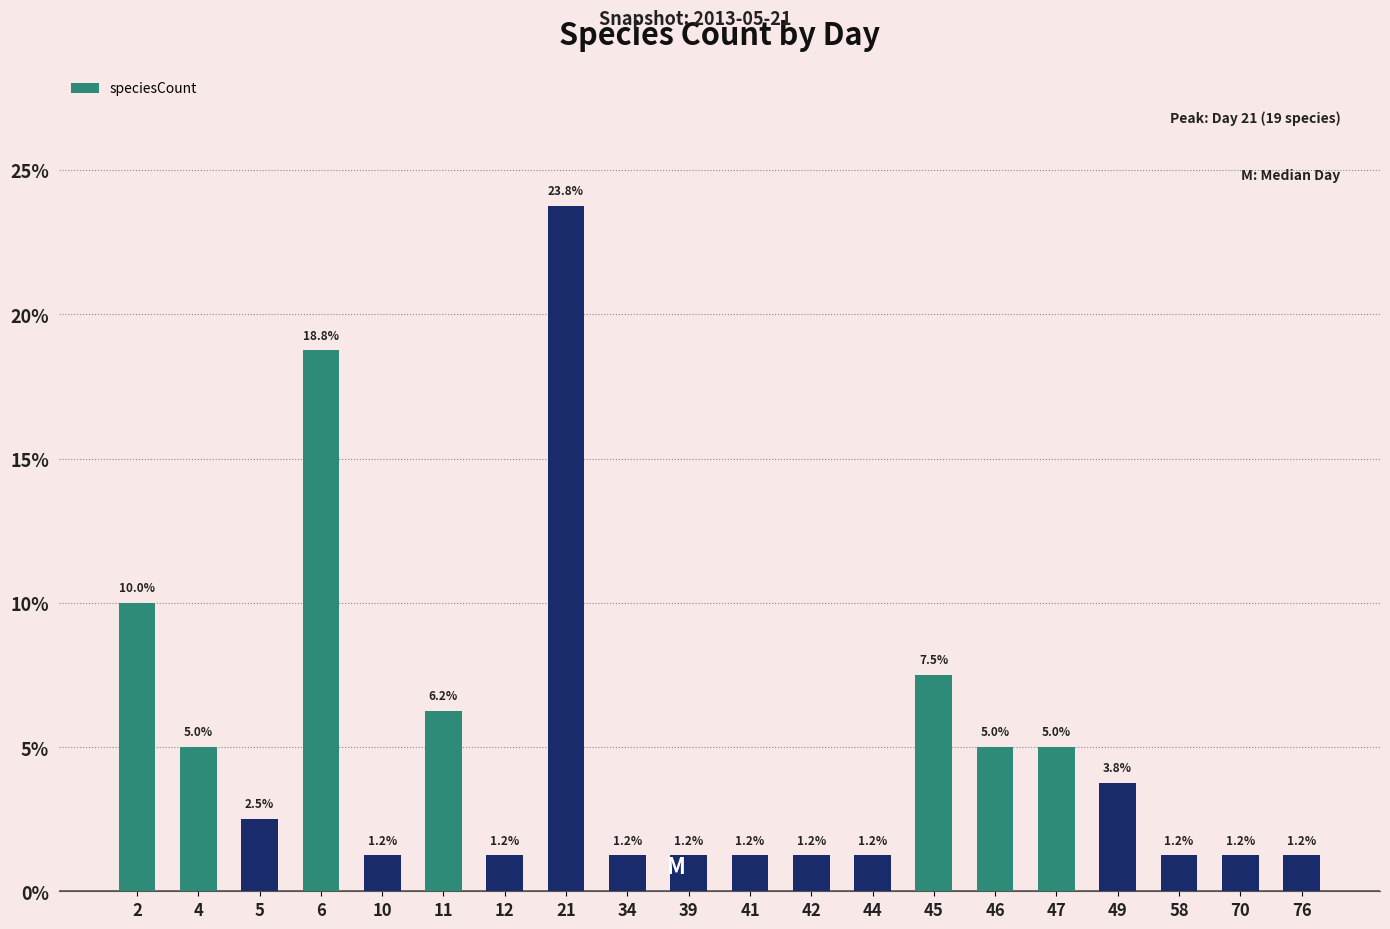

At which label does the data first exceed 2?

2